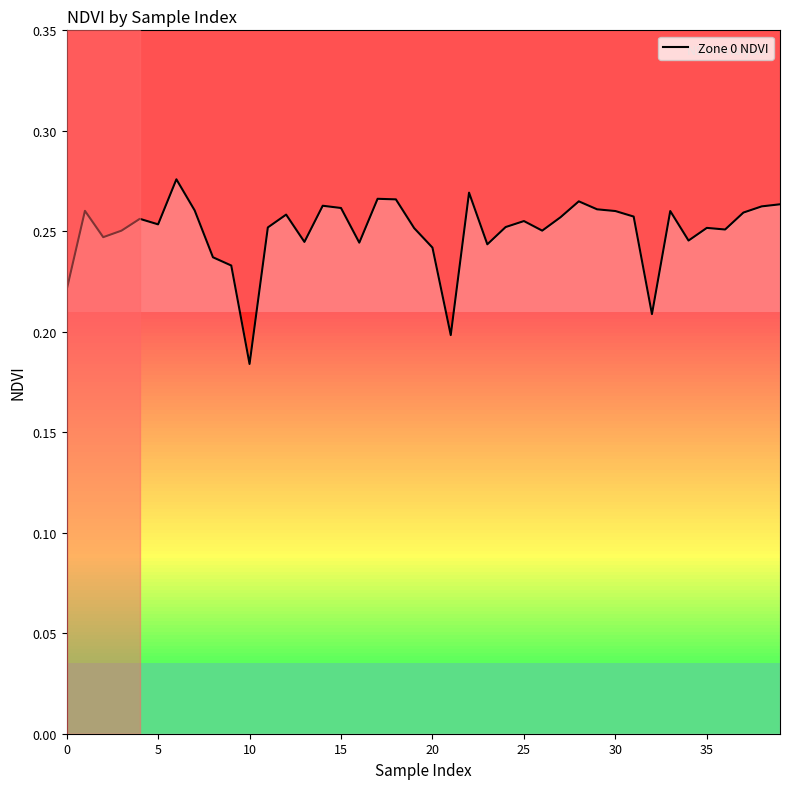

Is this an area chart (filled region under the line)?

Yes